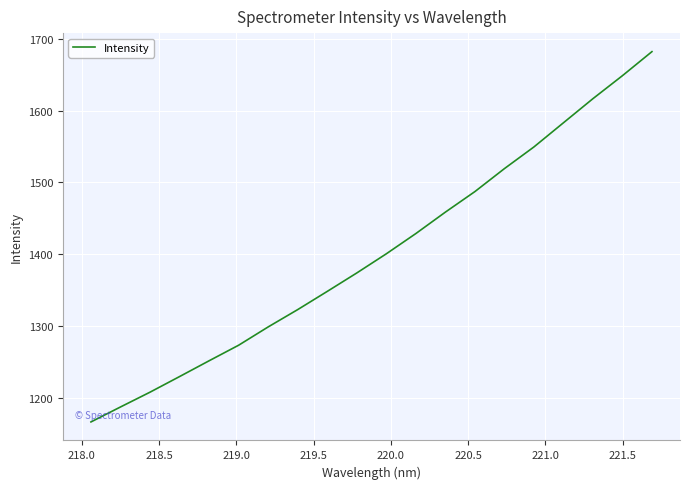

What is the greatest value displayed?

1682.2